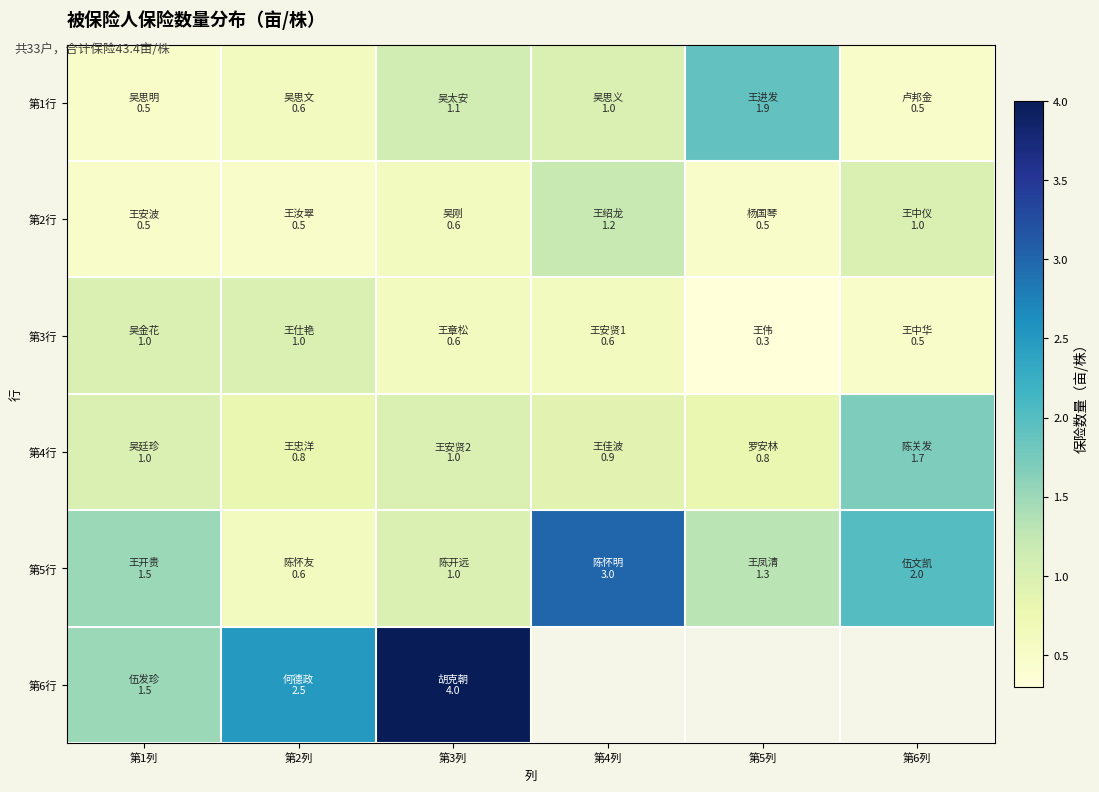

The 第5行 series shows 5.2 at 第4列. True or false?

False